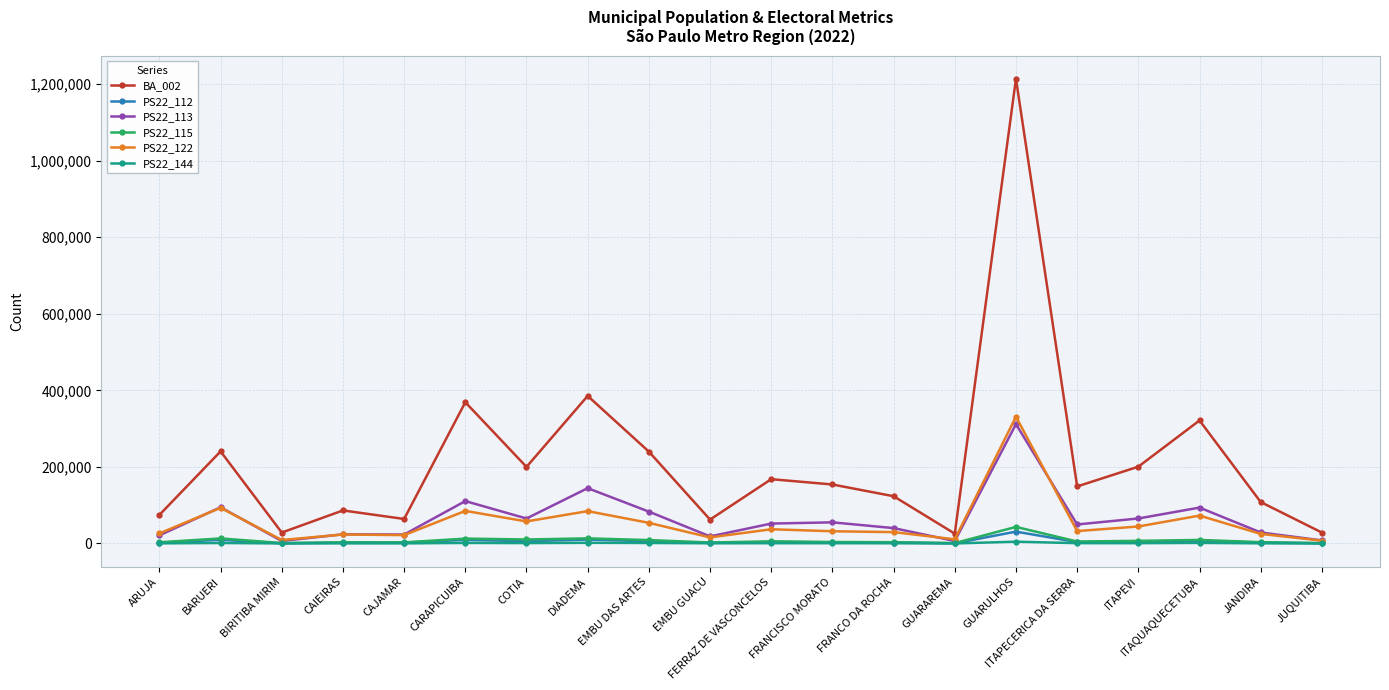

How many lines are shown in the chart?

6